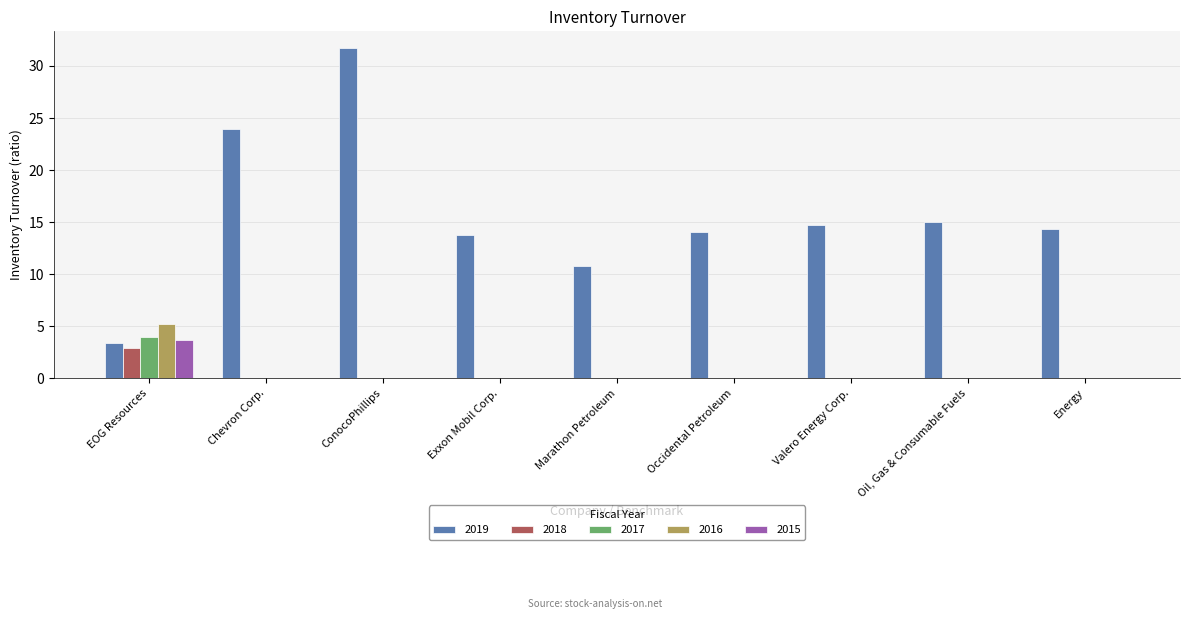

What are all the series names shown in the legend?

2019, 2018, 2017, 2016, 2015